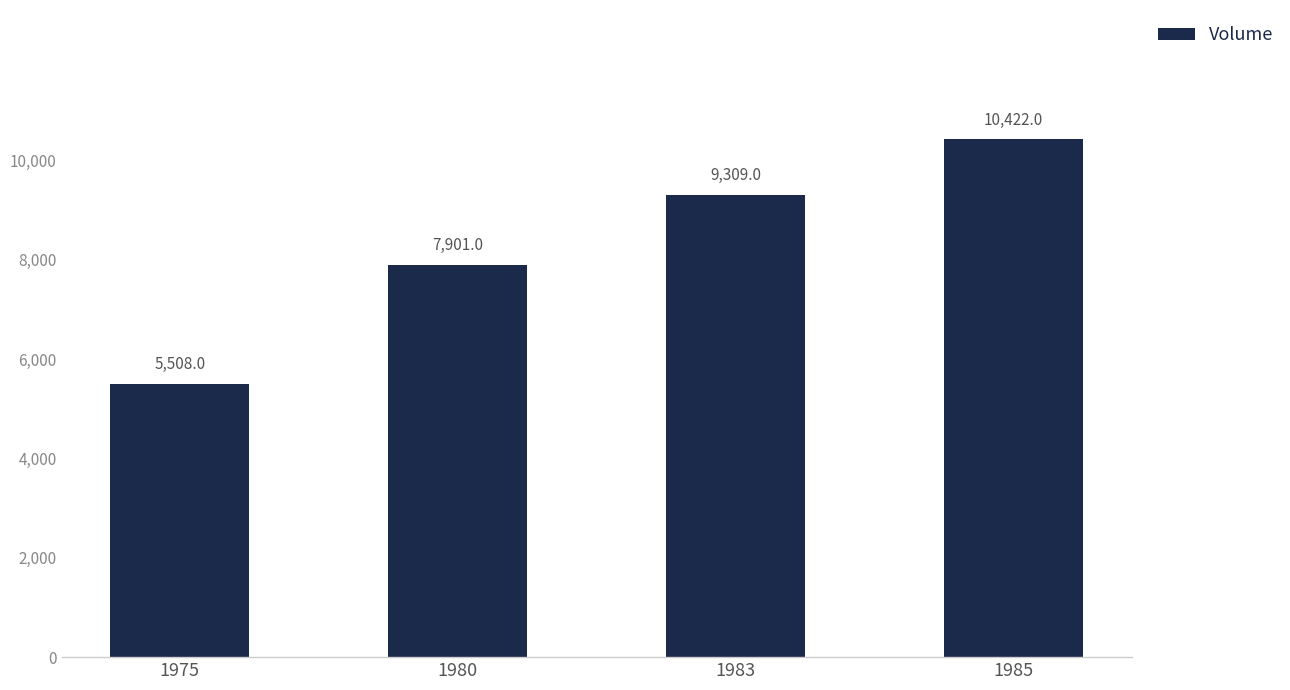

Reading left to right, what are all the values shown in this chart?

5508	7901	9309	10422